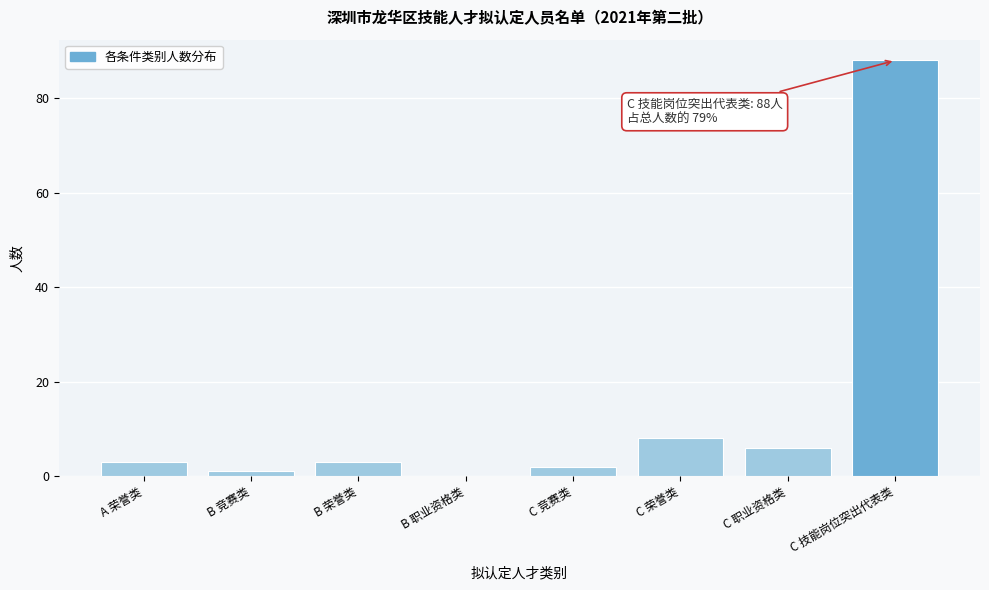

Reading right to left, extract all data points from this chart.

C 技能岗位突出代表类=88	C 职业资格类=6	C 荣誉类=8	C 竞赛类=2	B 职业资格类=0	B 荣誉类=3	B 竞赛类=1	A 荣誉类=3